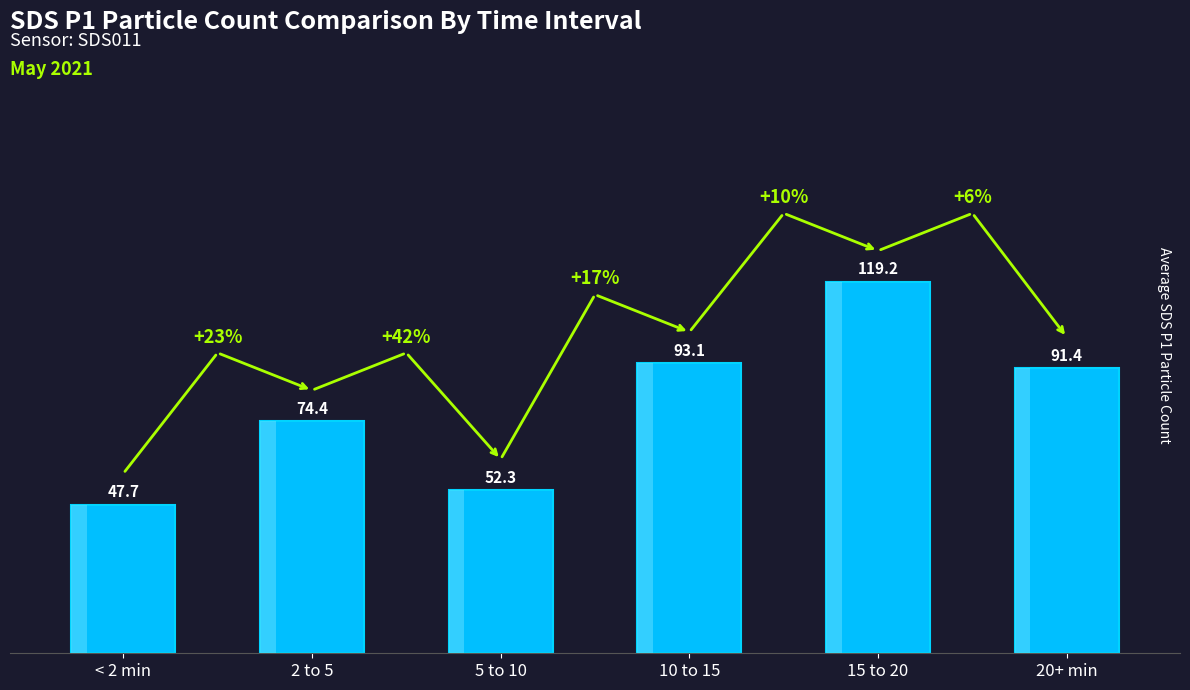

What is the change in value from < 2 min to 2 to 5?

+26.7